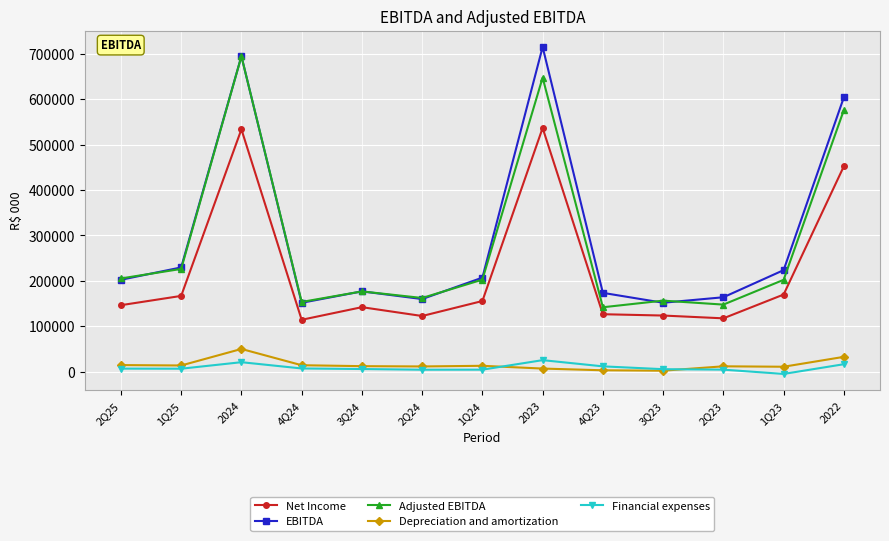

Which series has the largest total across all categories?

EBITDA